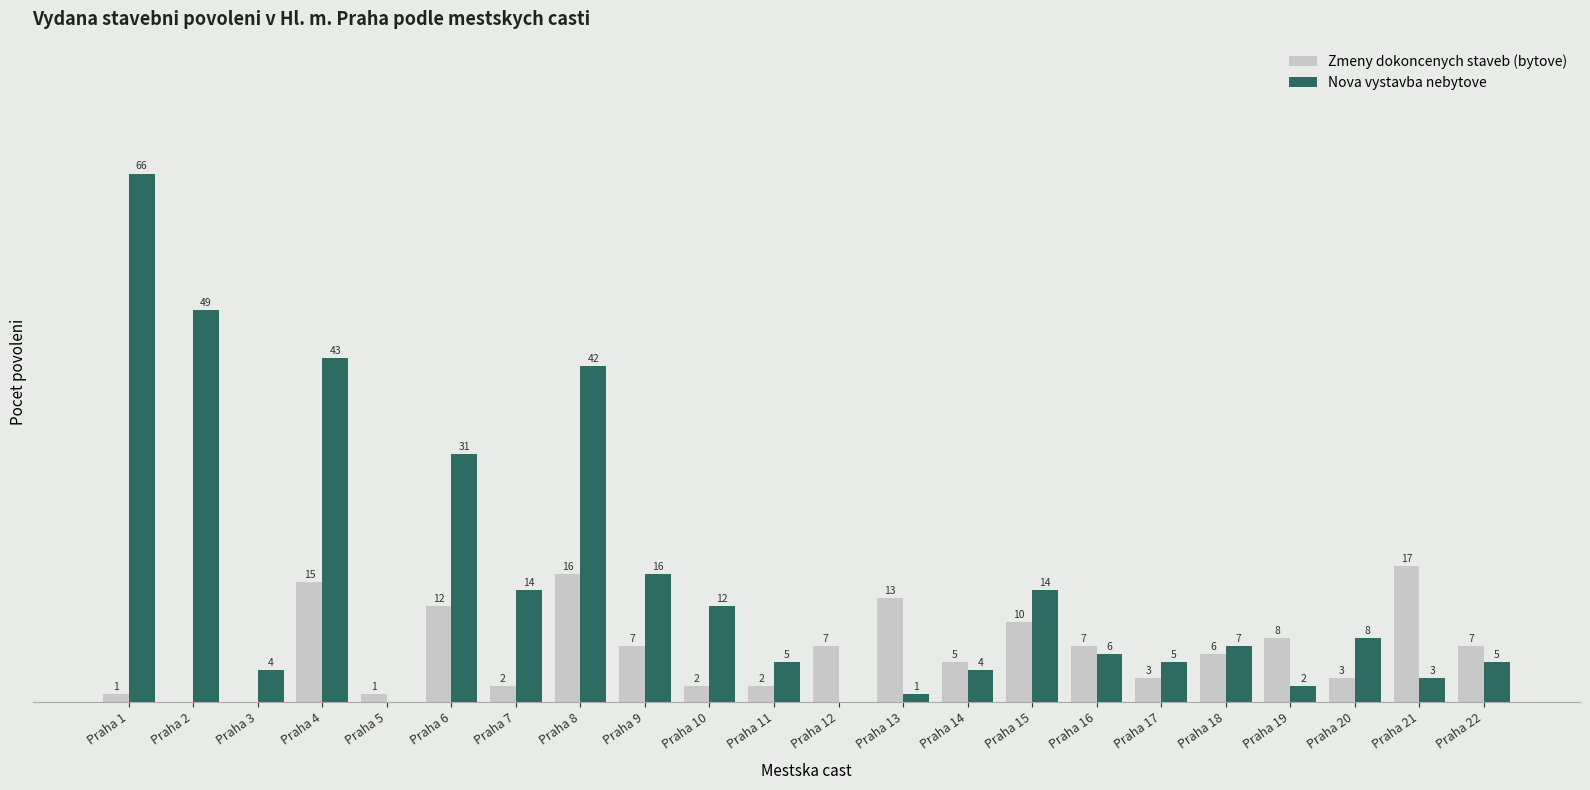

Where does the Zmeny dokoncenych staveb (bytove) series first go above 7?

Praha 4